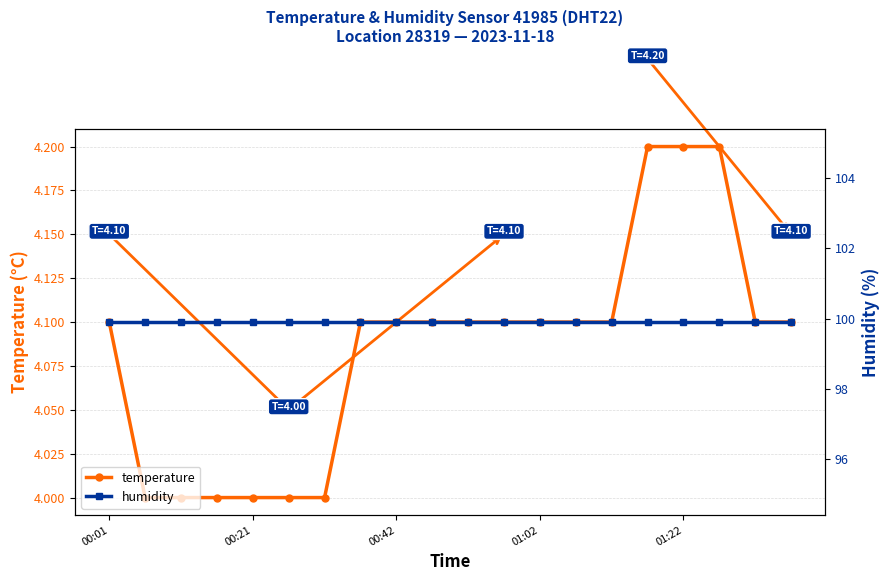

What is the difference between the temperature values at 5 and 14?

0.1